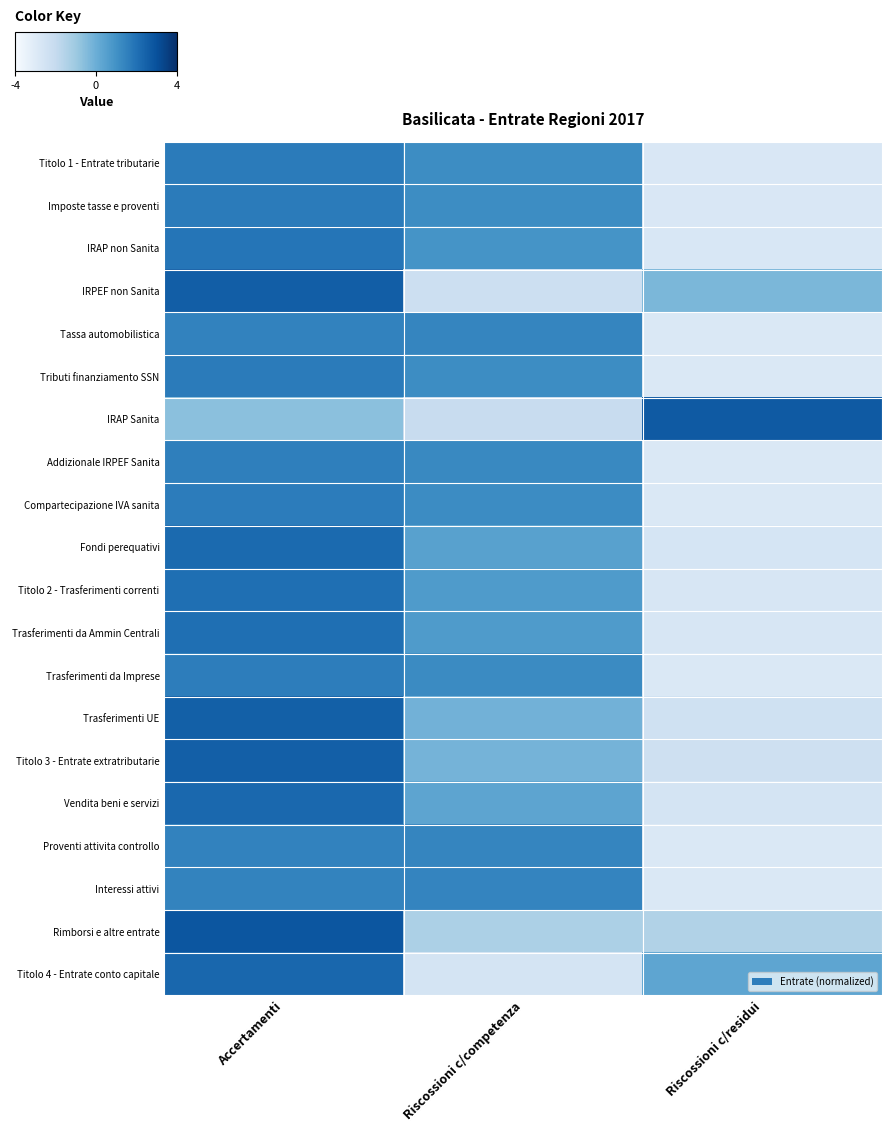

How many categories are shown in the chart?

3